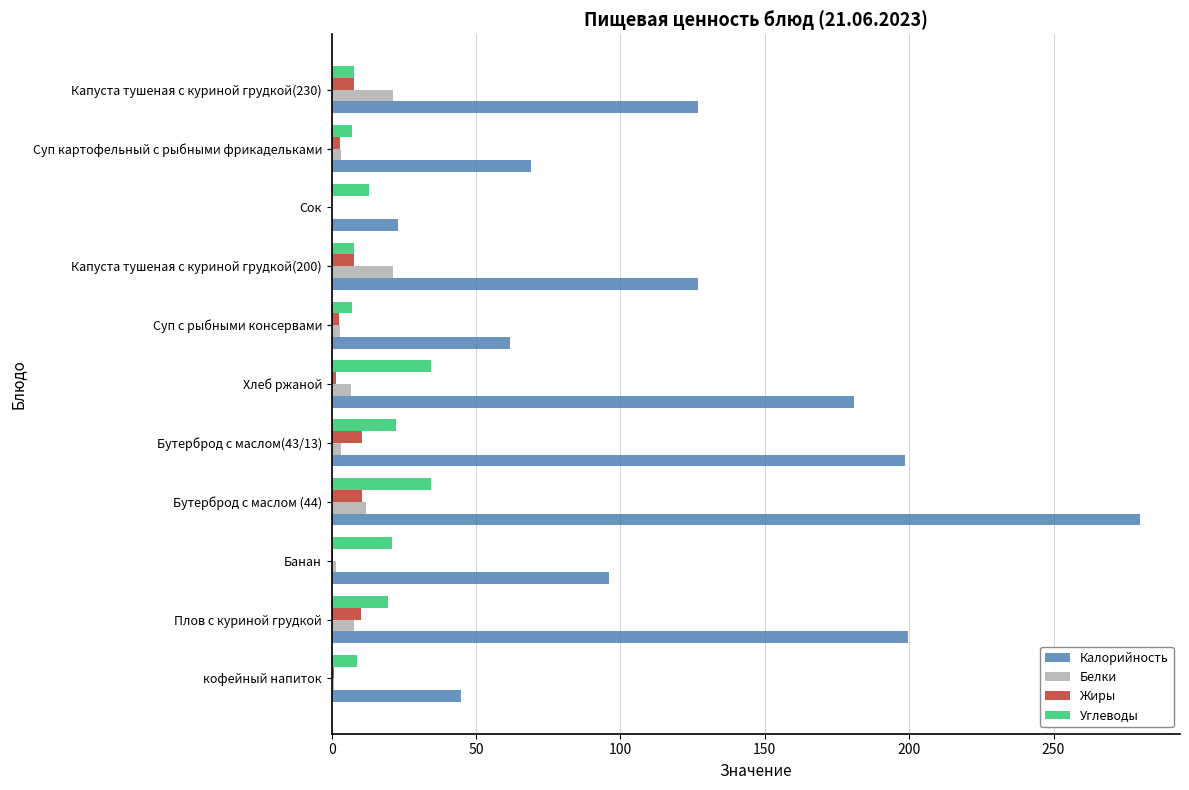

The value of Калорийность at Бутерброд с маслом(43/13) is 198.6. True or false?

True